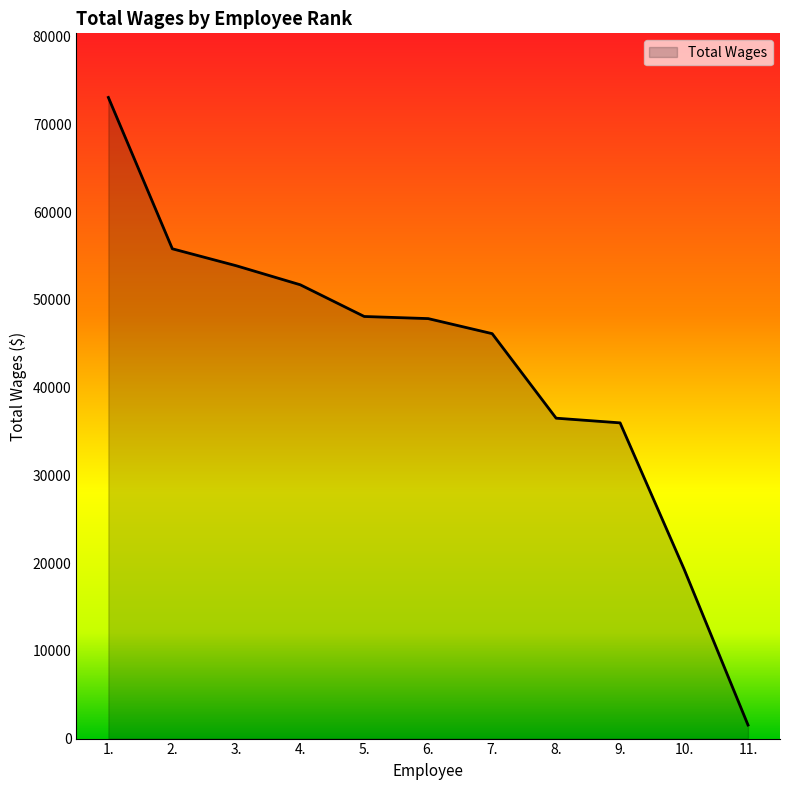

What is the difference between the second highest and second lowest values?

36499